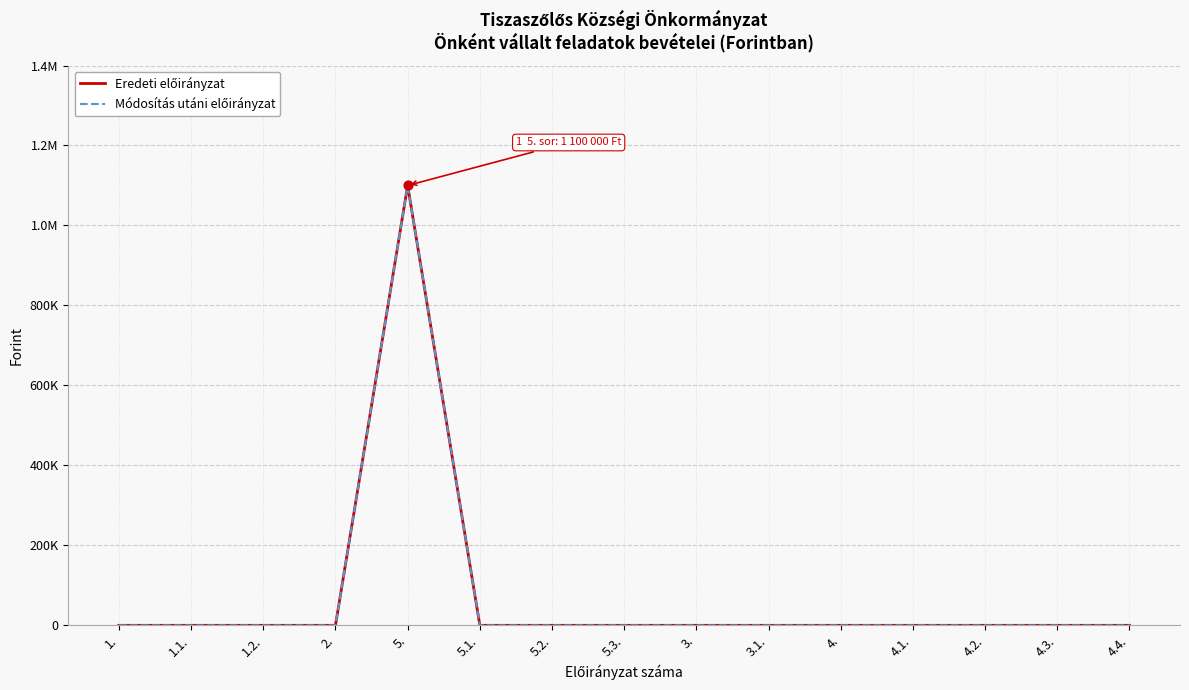

At which category is the sum across all series the highest?

5.